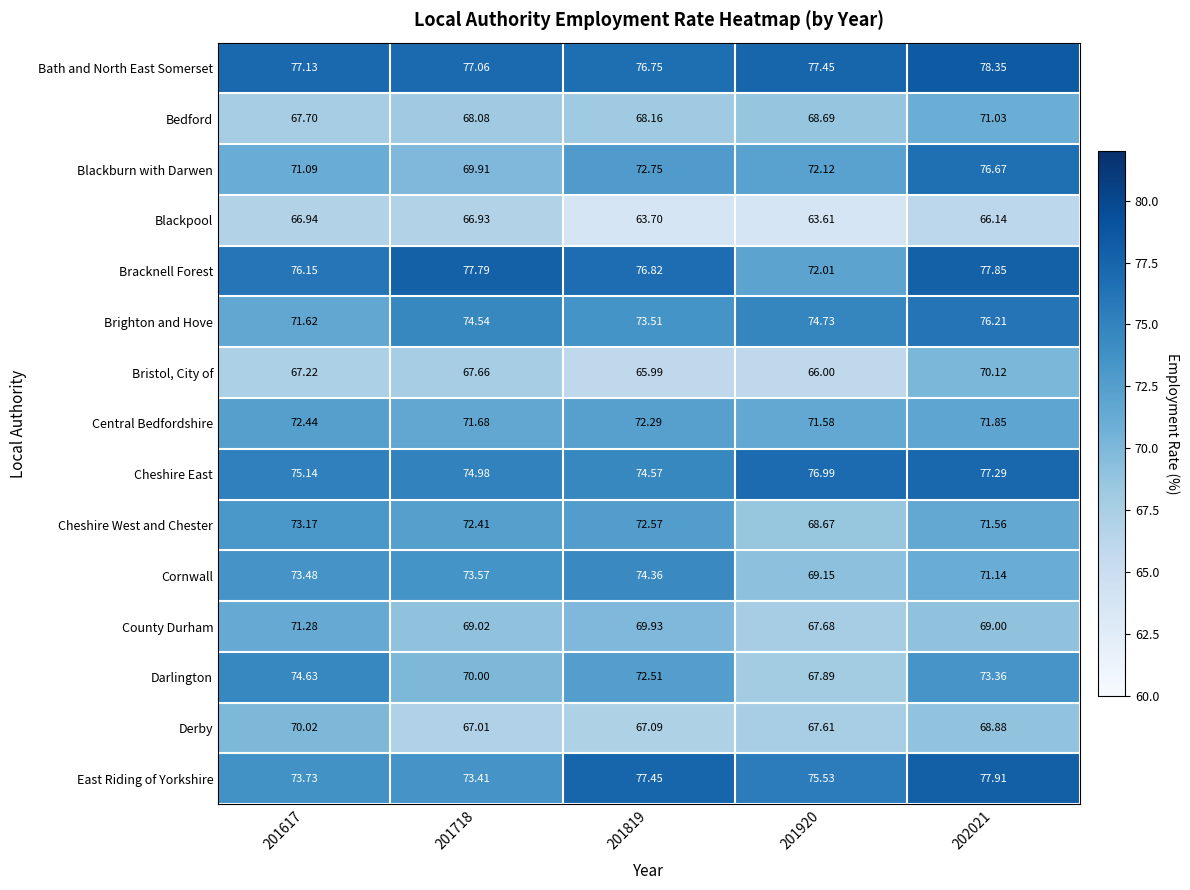

Which series has the largest total across all categories?

Bath and North East Somerset